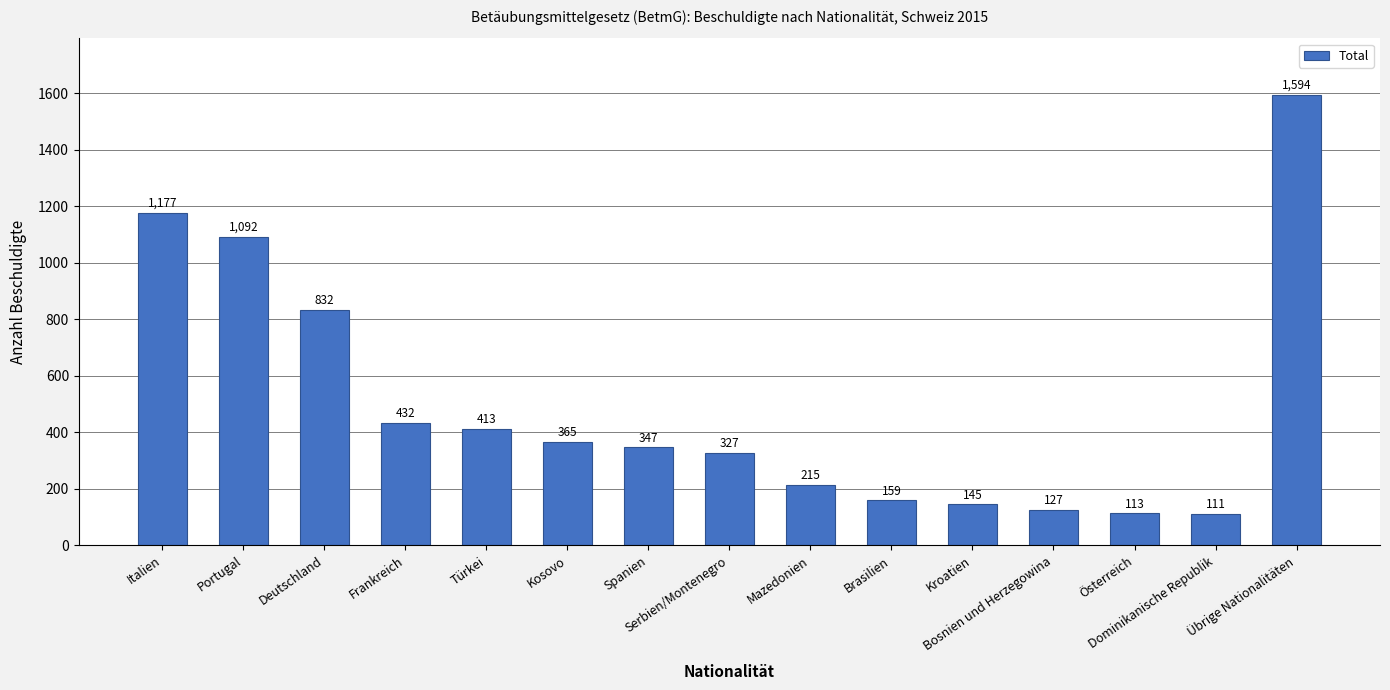

What is the difference between the values at Türkei and Bosnien und Herzegowina?

286